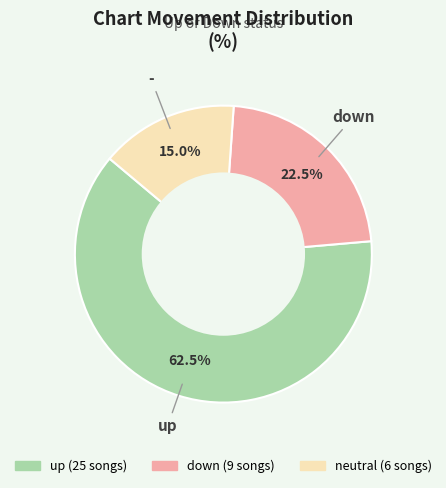

Is there a majority slice in this chart?

Yes